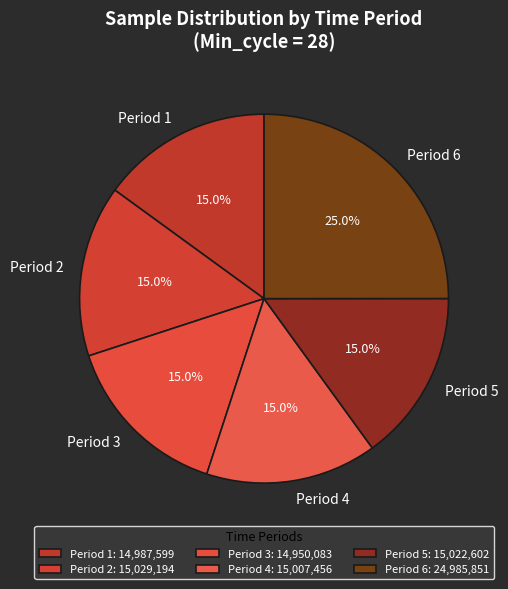

Does Period 6 represent more than half of the total?

No